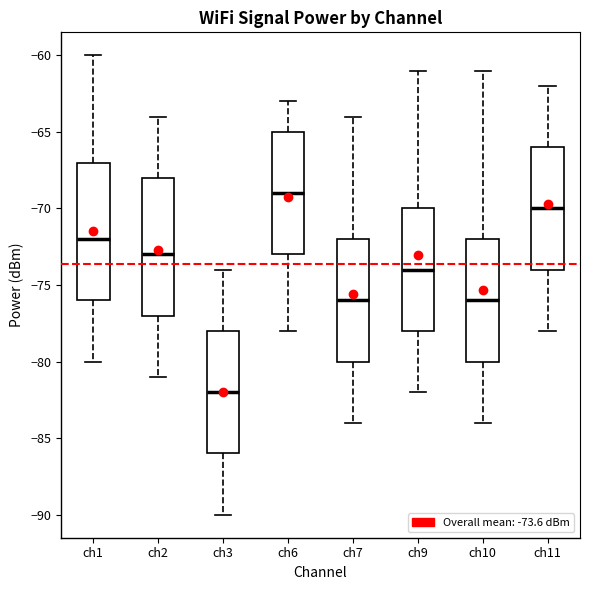

Which box has the lowest median line?

ch3